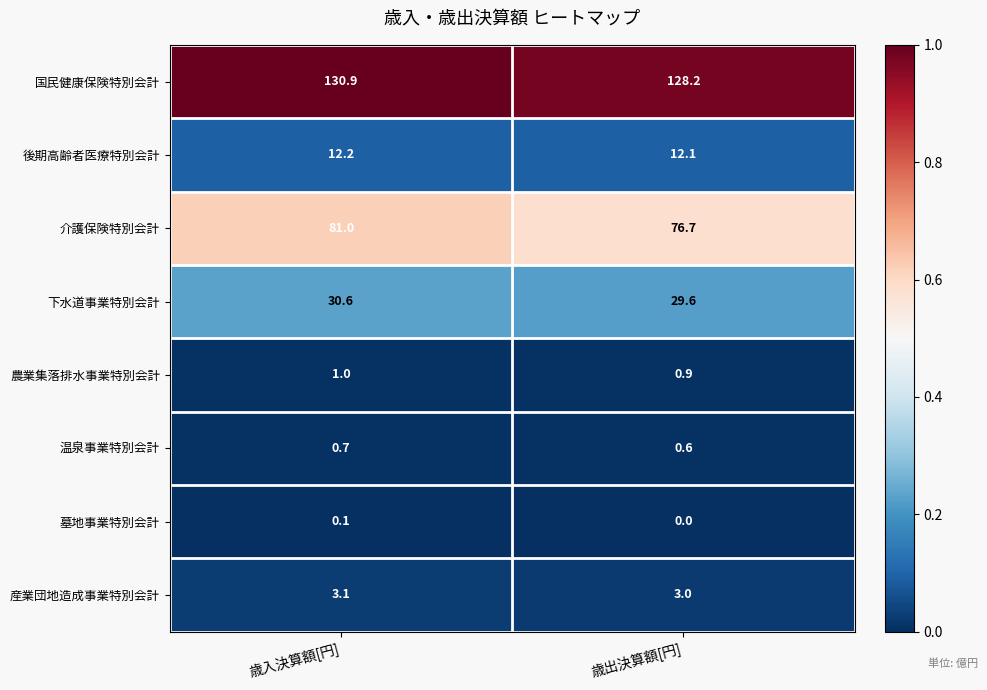

Is the value of 墓地事業特別会計 at 歳出決算額[円] greater than the value of 下水道事業特別会計 at 歳入決算額[円]?

No